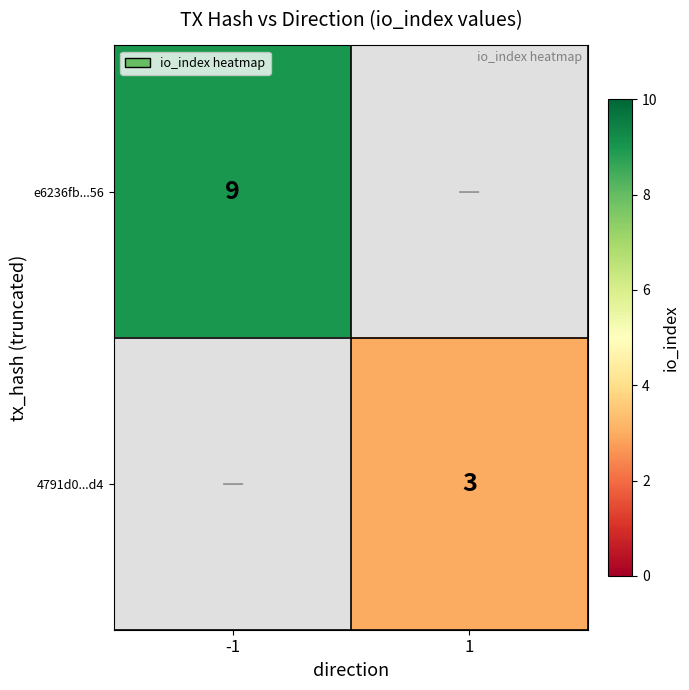

Is it true that 4791d0...d4 equals 5 at 1?

False